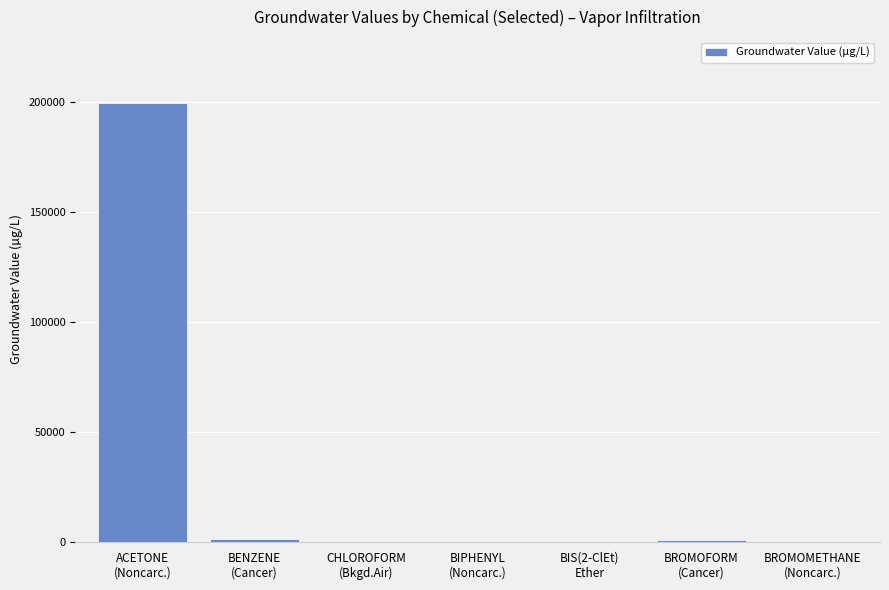

What is the sum of all values?

201809.7